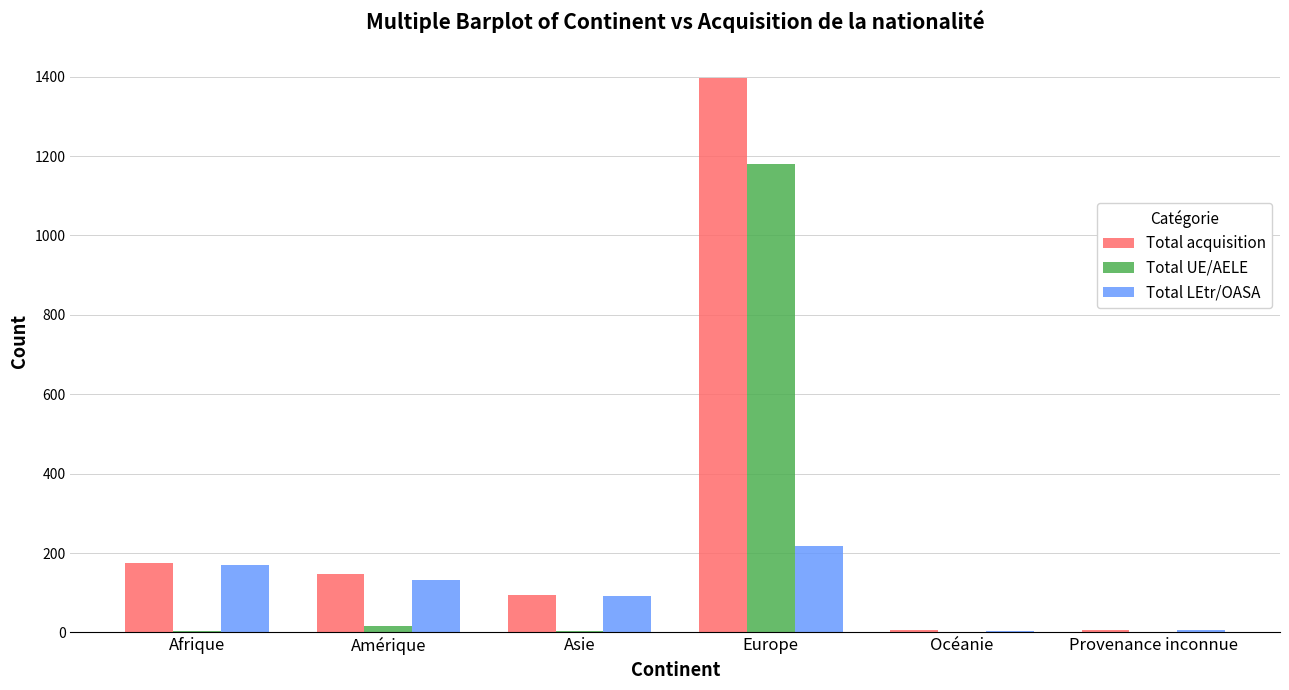

What is the maximum value shown in the chart?

1397